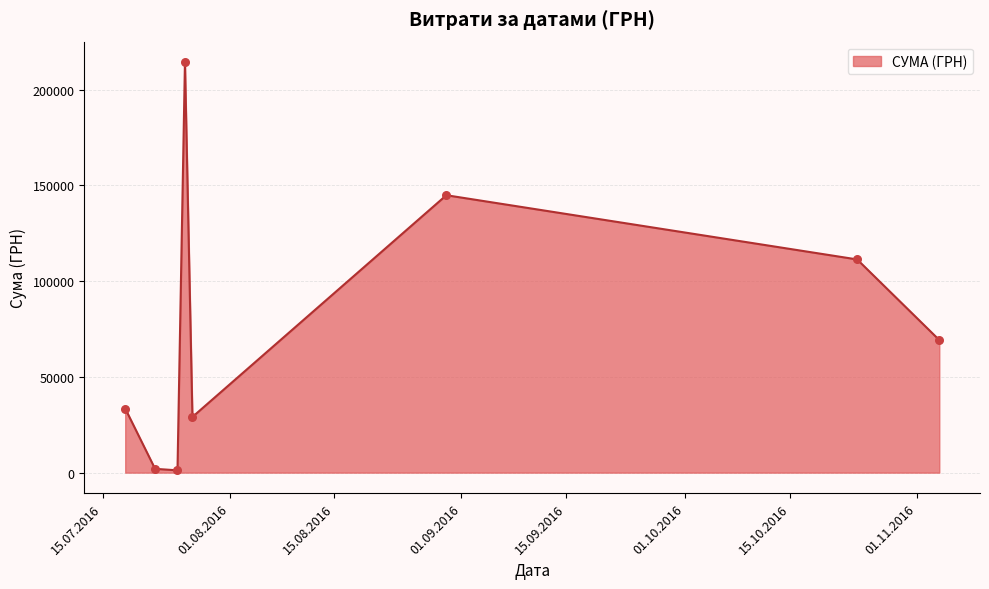

What is the greatest value displayed?

214373.3